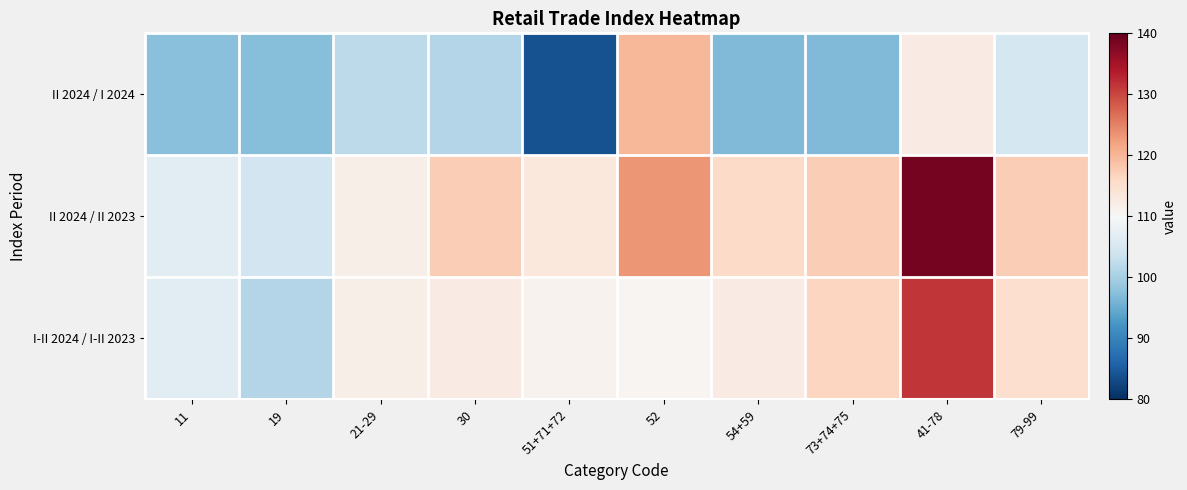

Which series has the largest total across all categories?

II 2024 / II 2023